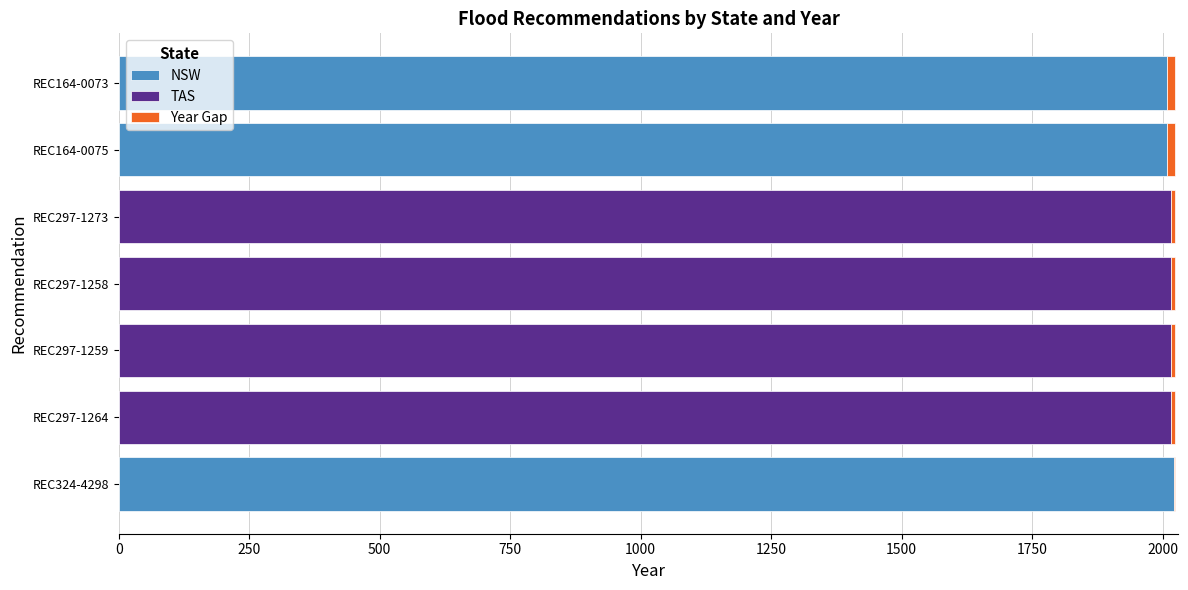

Is it true that NSW equals 0 at REC297-1264?

True